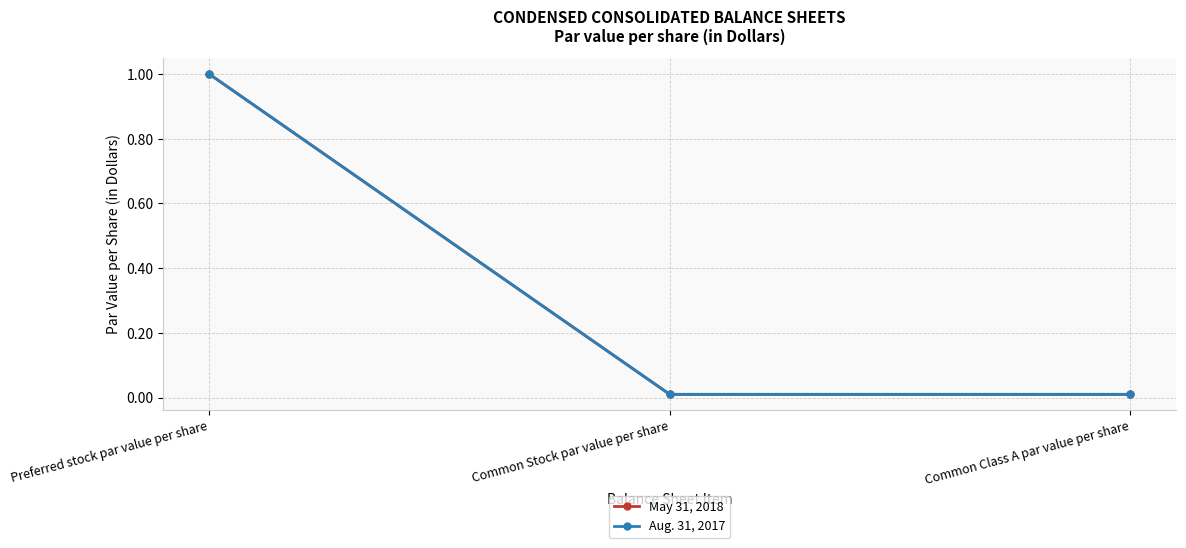

Which series has the largest total across all categories?

May 31, 2018